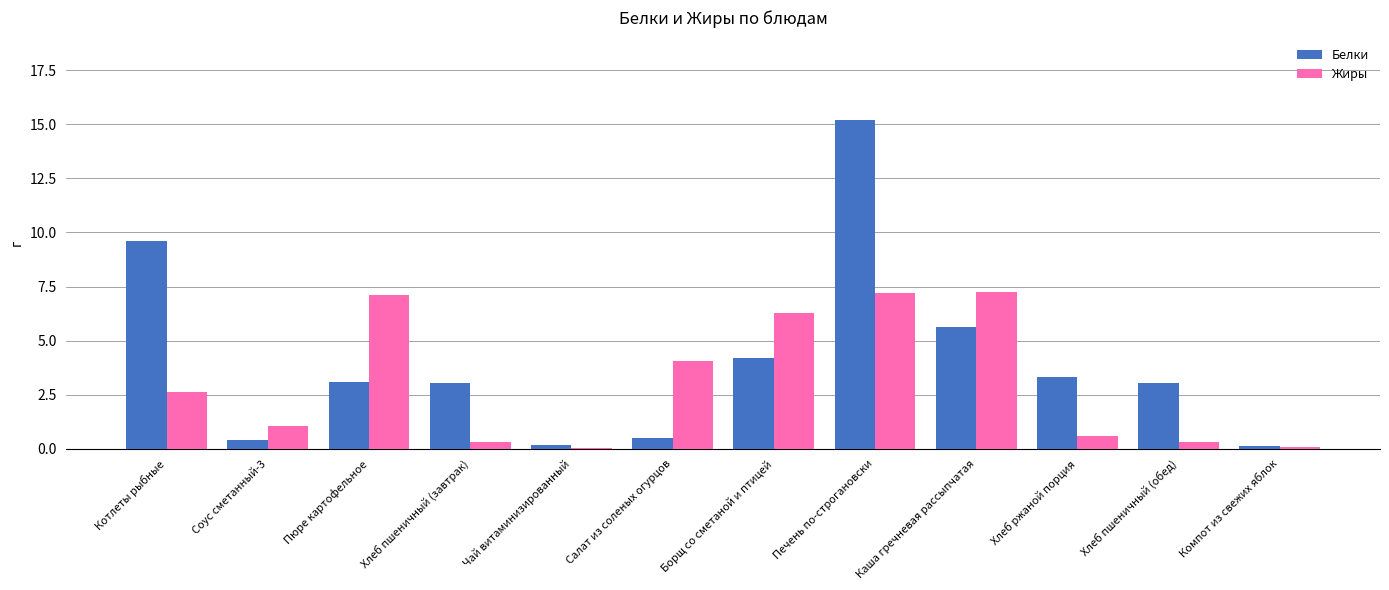

What is the difference between the Жиры values at Соус сметанный-3 and Компот из свежих яблок?

1.0